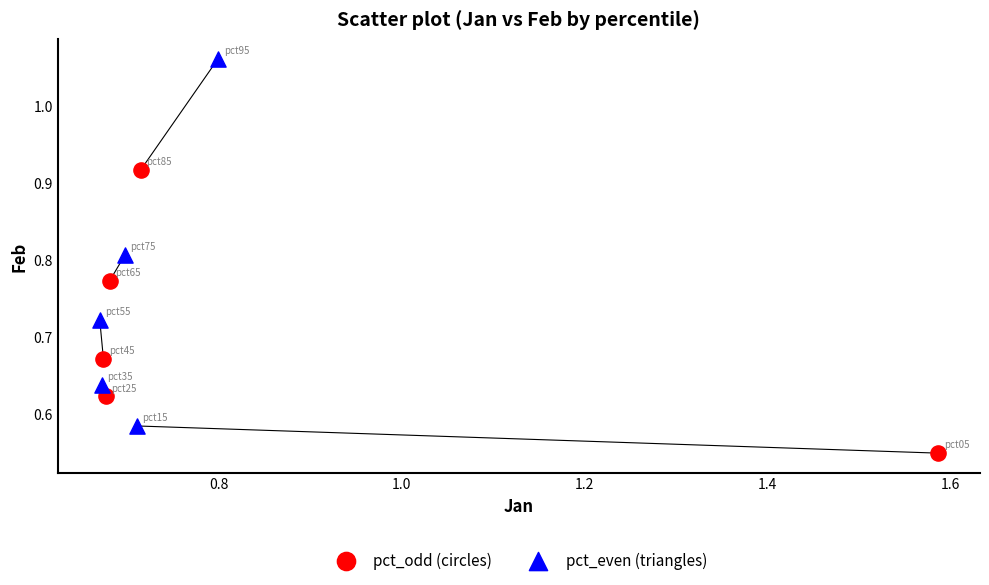

Which series reaches the minimum Y coordinate?

pct_odd (circles)